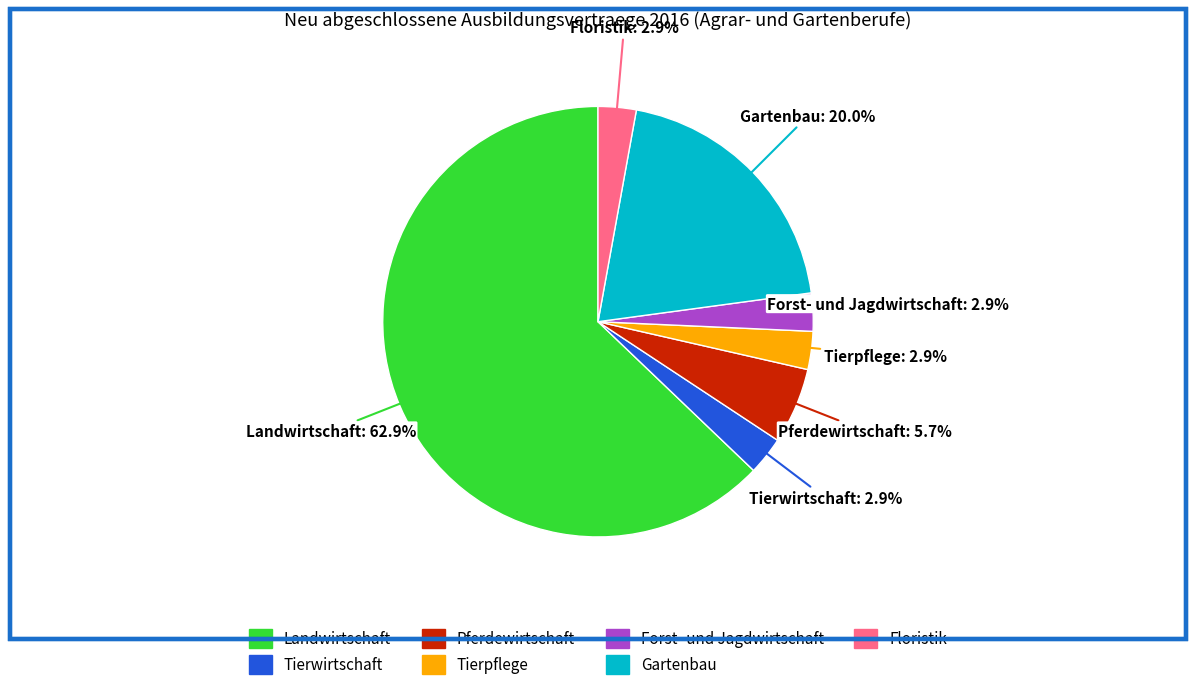

What is the ratio of the value at Tierpflege to the value at Tierwirtschaft?

1.0